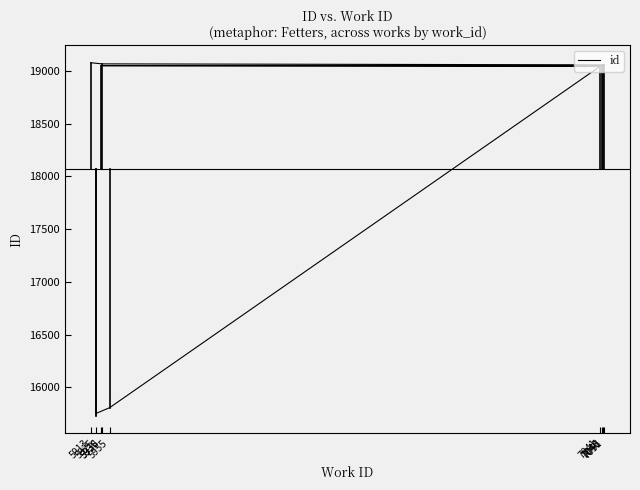

True or false: the data has more than 2 interior local peaks.

False